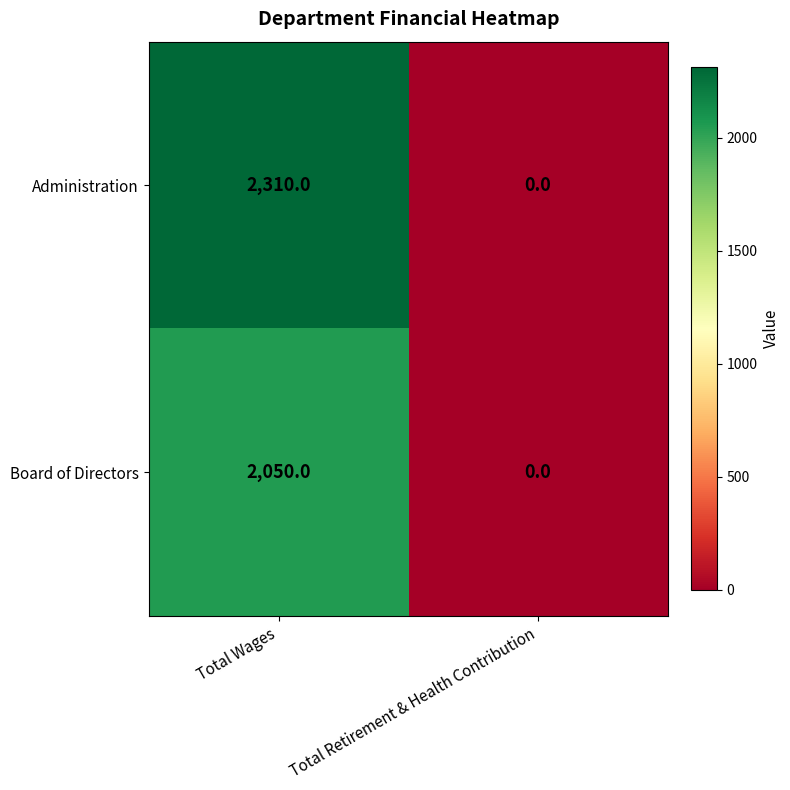

Between Total Wages and Total Retirement & Health Contribution, which series saw the biggest shift?

Administration